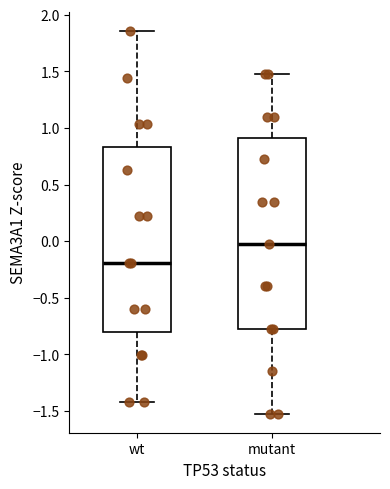

Which box's median line is the lowest?

wt